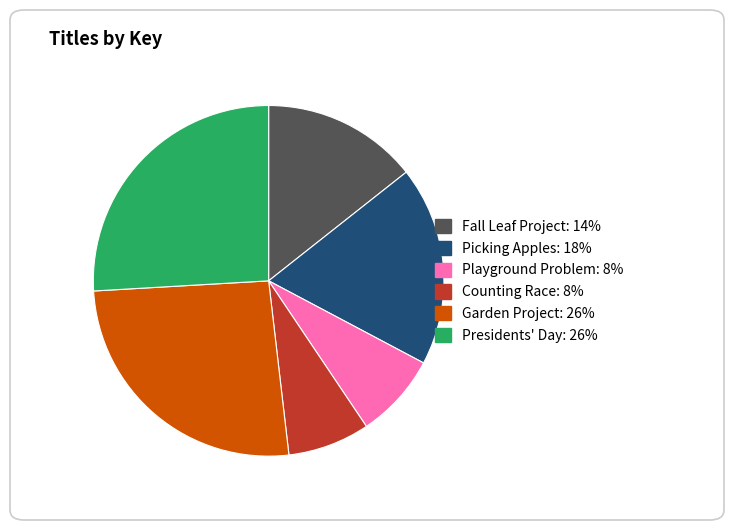

Combined, do Fall Leaf Project and Playground Problem account for over 50%?

No